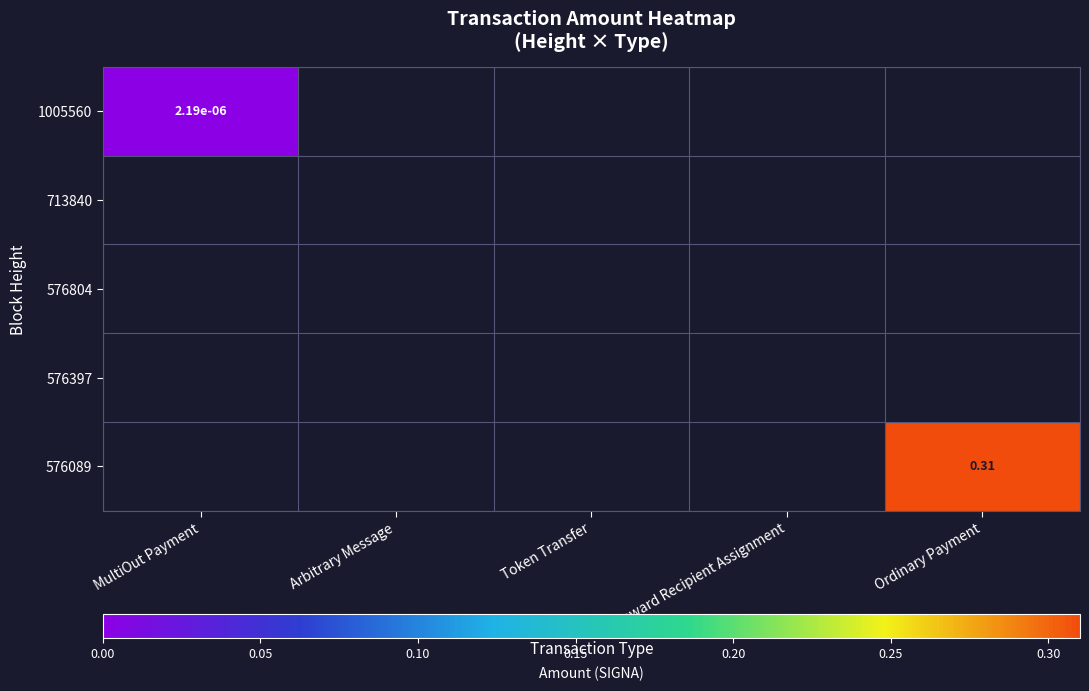

At which category does the chart reach its minimum across all series?

MultiOut Payment